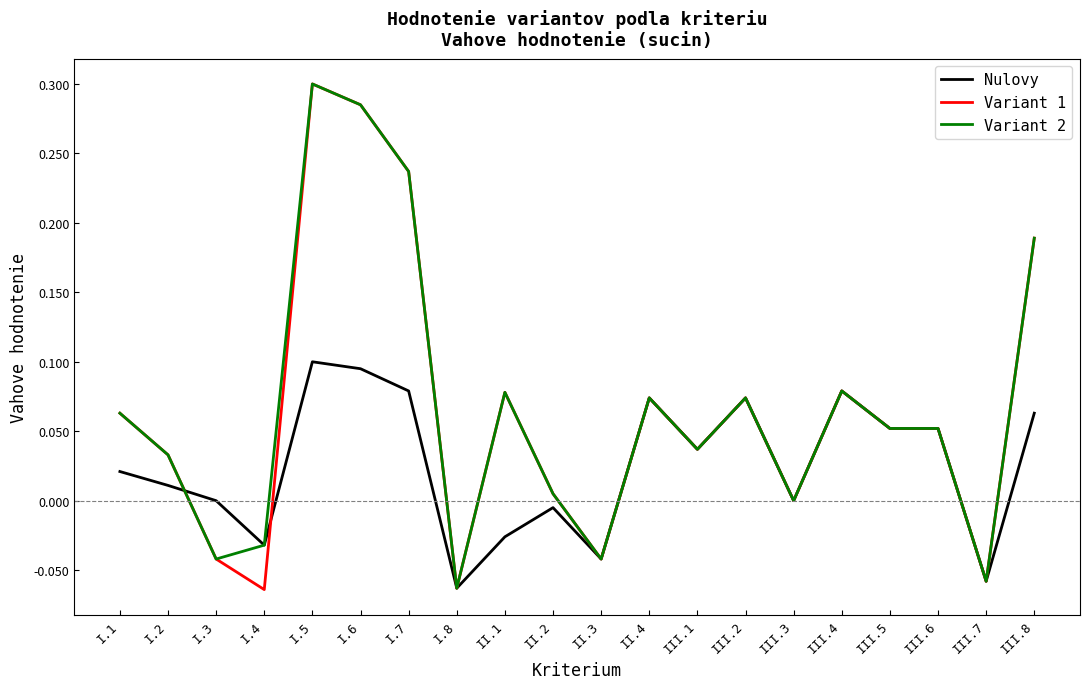

Which category has the highest value across all series?

I.5